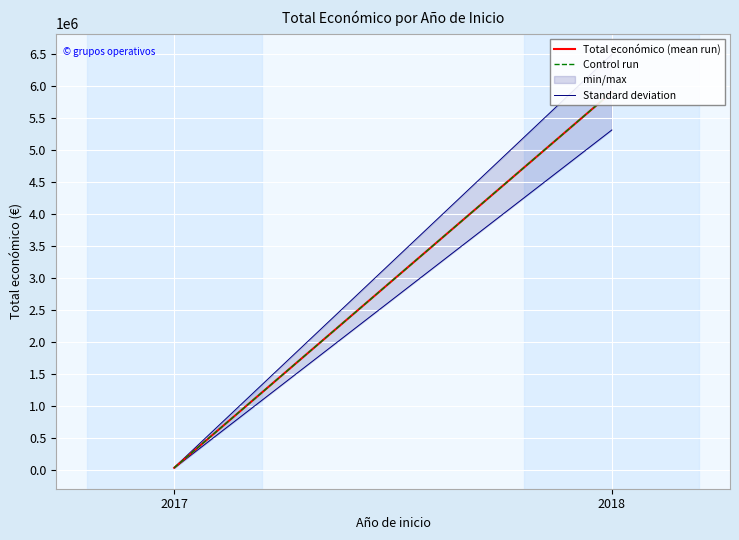

At which category is the sum across all series the highest?

2018